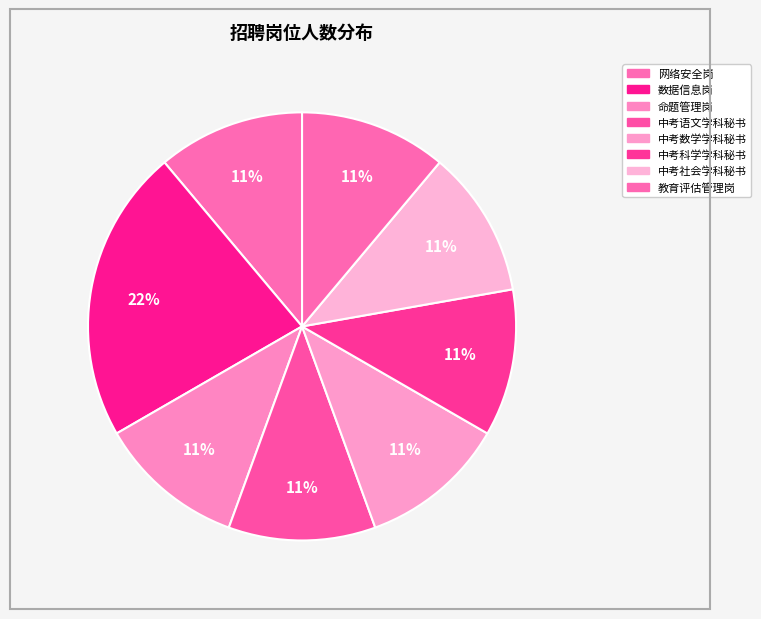

Count the number of slices in the pie.

8